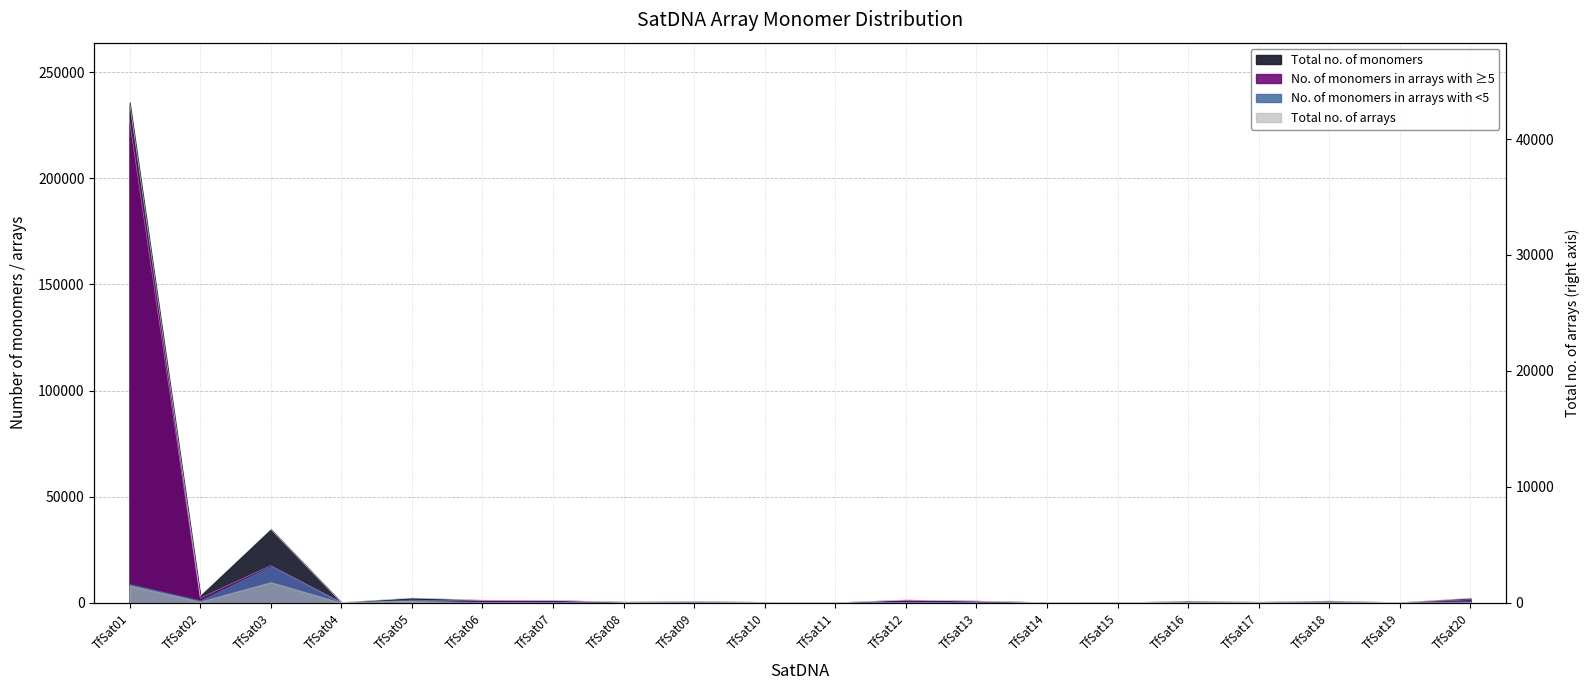

What is the difference between the second highest and second lowest values in the Total no. of arrays series?

8132